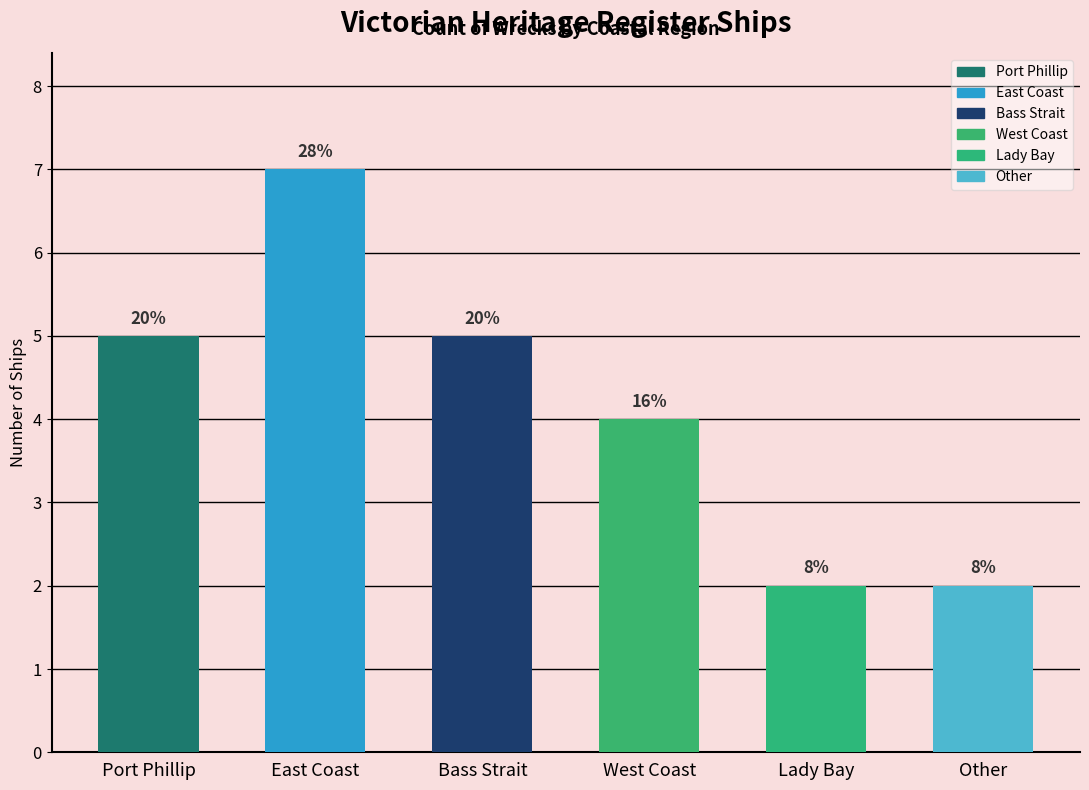

Does the chart contain any negative values?

No